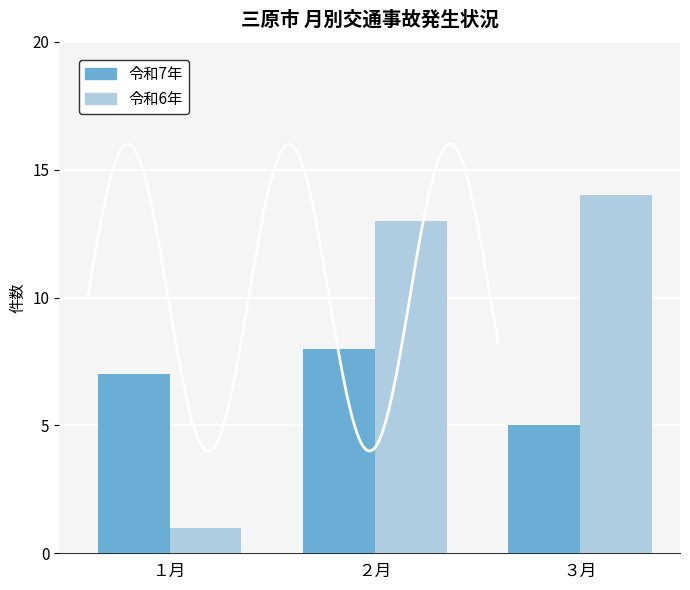

Rank the series by their average value, from highest to lowest.

令和6年, 令和7年